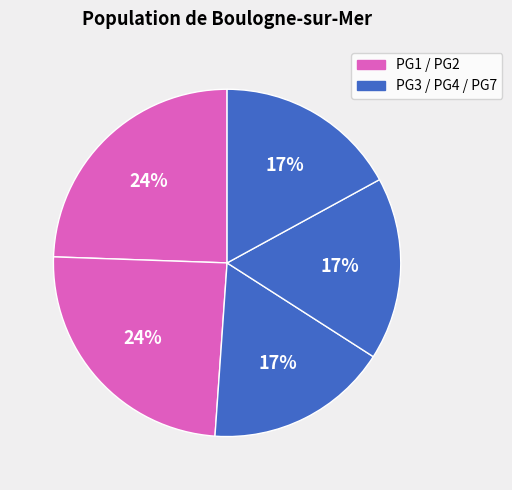

How many slices are in this pie chart?

5